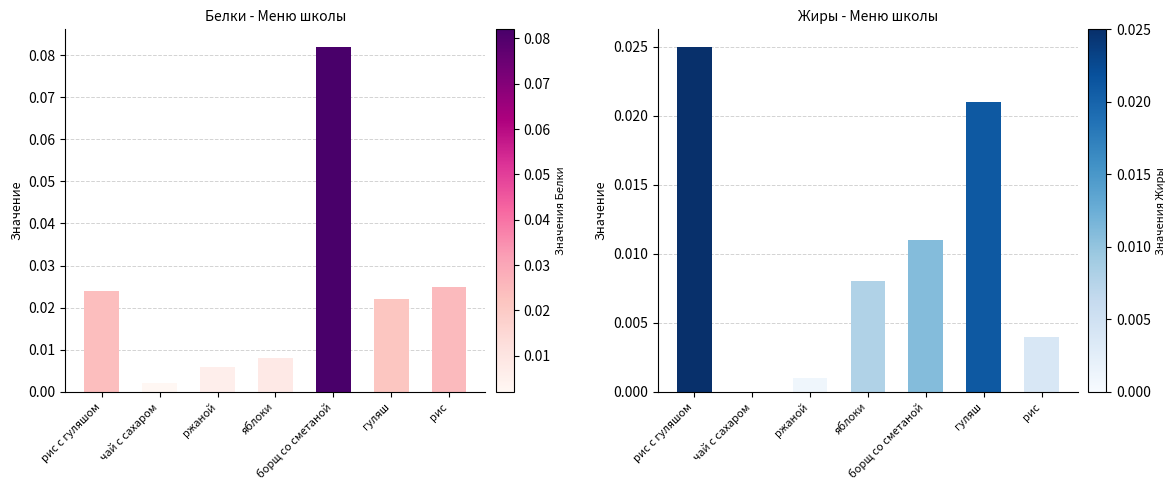

At how many categories does at least one series exceed 0?

7